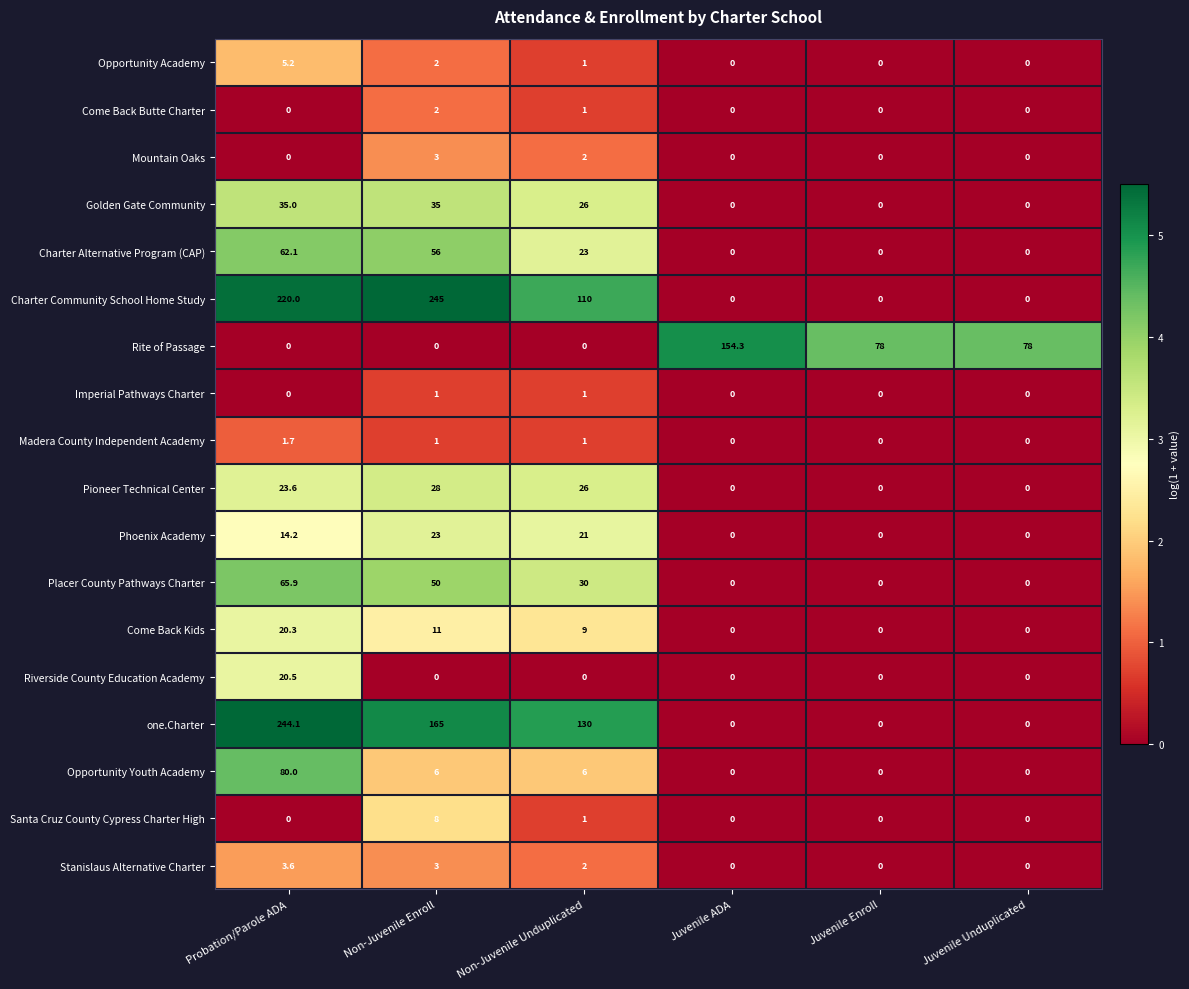

At which category is the sum across all series the highest?

Probation/Parole ADA